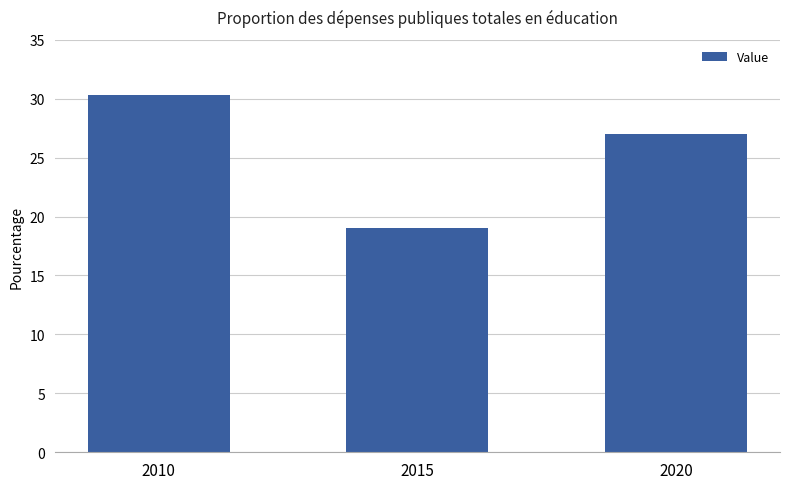

What is the difference between the second highest and minimum values?

8.0